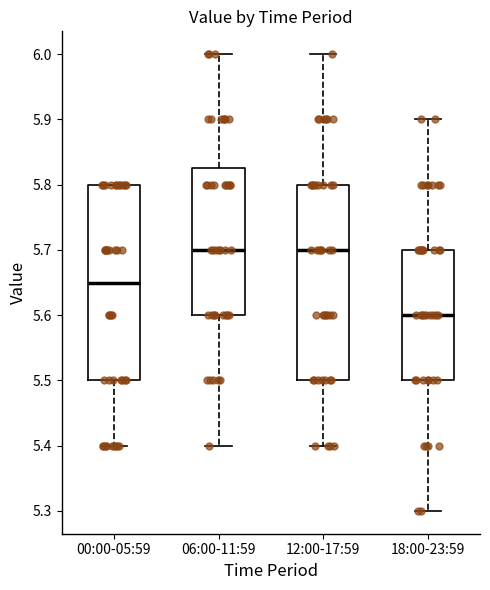

Reading left to right, read every box against the y-axis: the position of its median line, the range the box covers, and the ends of its whiskers. The values are not printed on the chart, so give them approximately, as read against the axis.

00:00-05:59: median 5.65, box 5.50 to 5.80, whiskers 5.40 to 5.80
06:00-11:59: median 5.70, box 5.60 to 5.83, whiskers 5.40 to 6.00
12:00-17:59: median 5.70, box 5.50 to 5.80, whiskers 5.40 to 6.00
18:00-23:59: median 5.60, box 5.50 to 5.70, whiskers 5.30 to 5.90